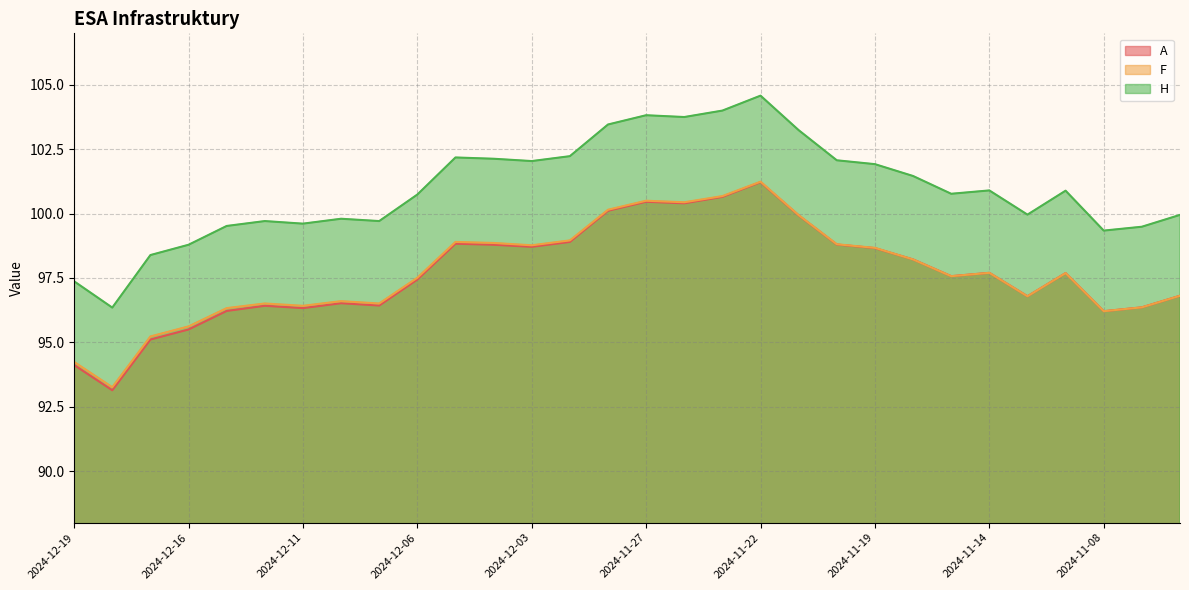

True or false: F has more than 1 interior local peaks.

True